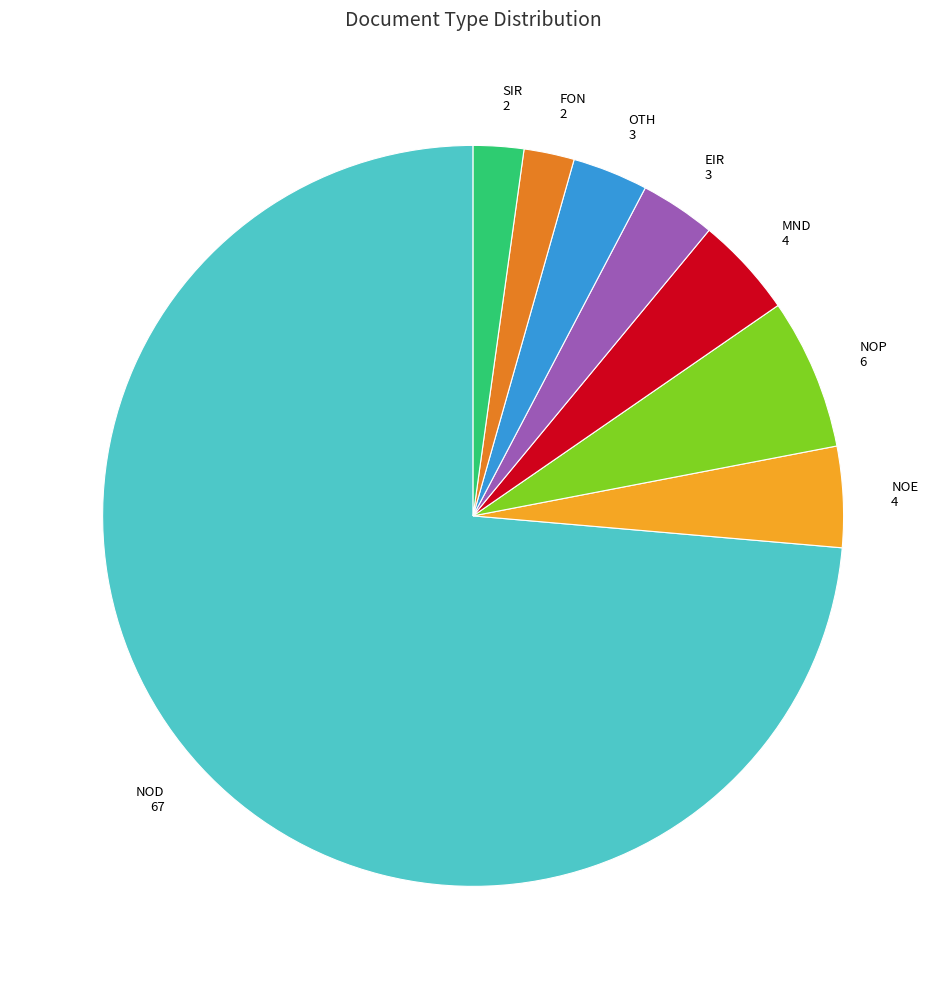

What is the largest slice in the pie chart?

NOD